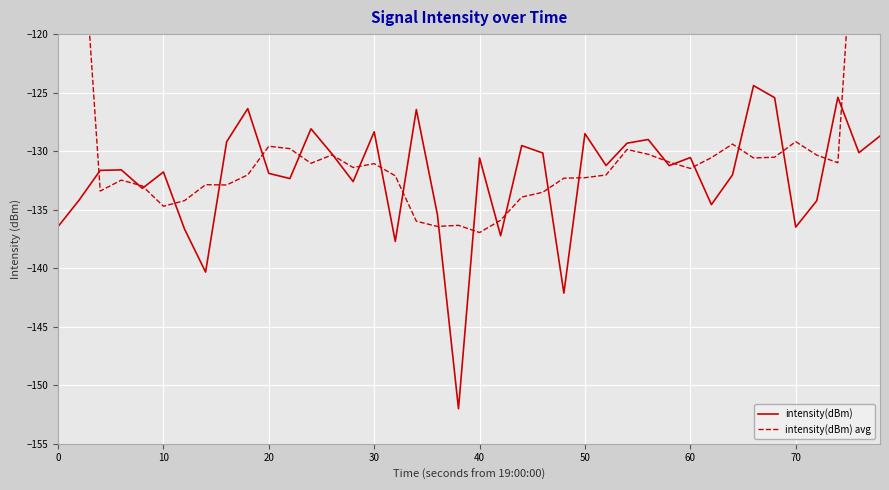

How many data points in intensity(dBm) are less than -131?

22